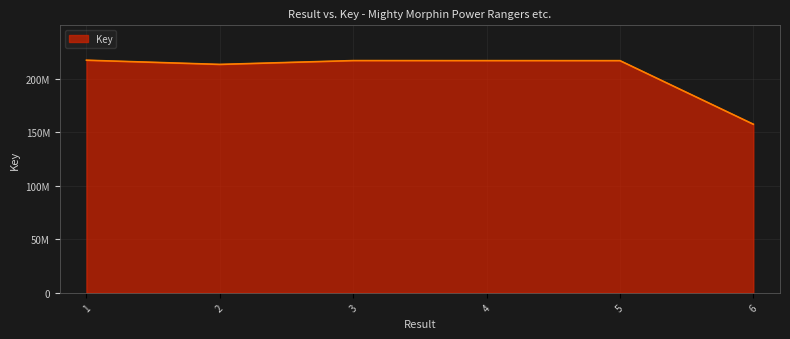

Which category has the lowest value across all series?

6